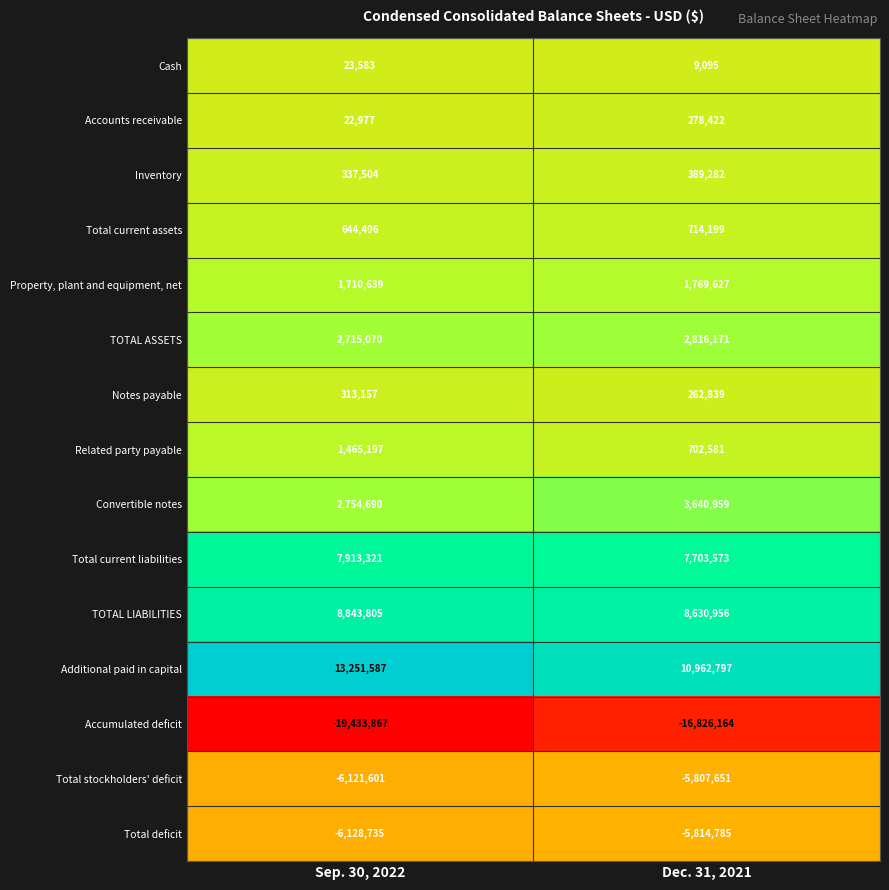

What is the total value across all series at Sep. 30, 2022?

8311823